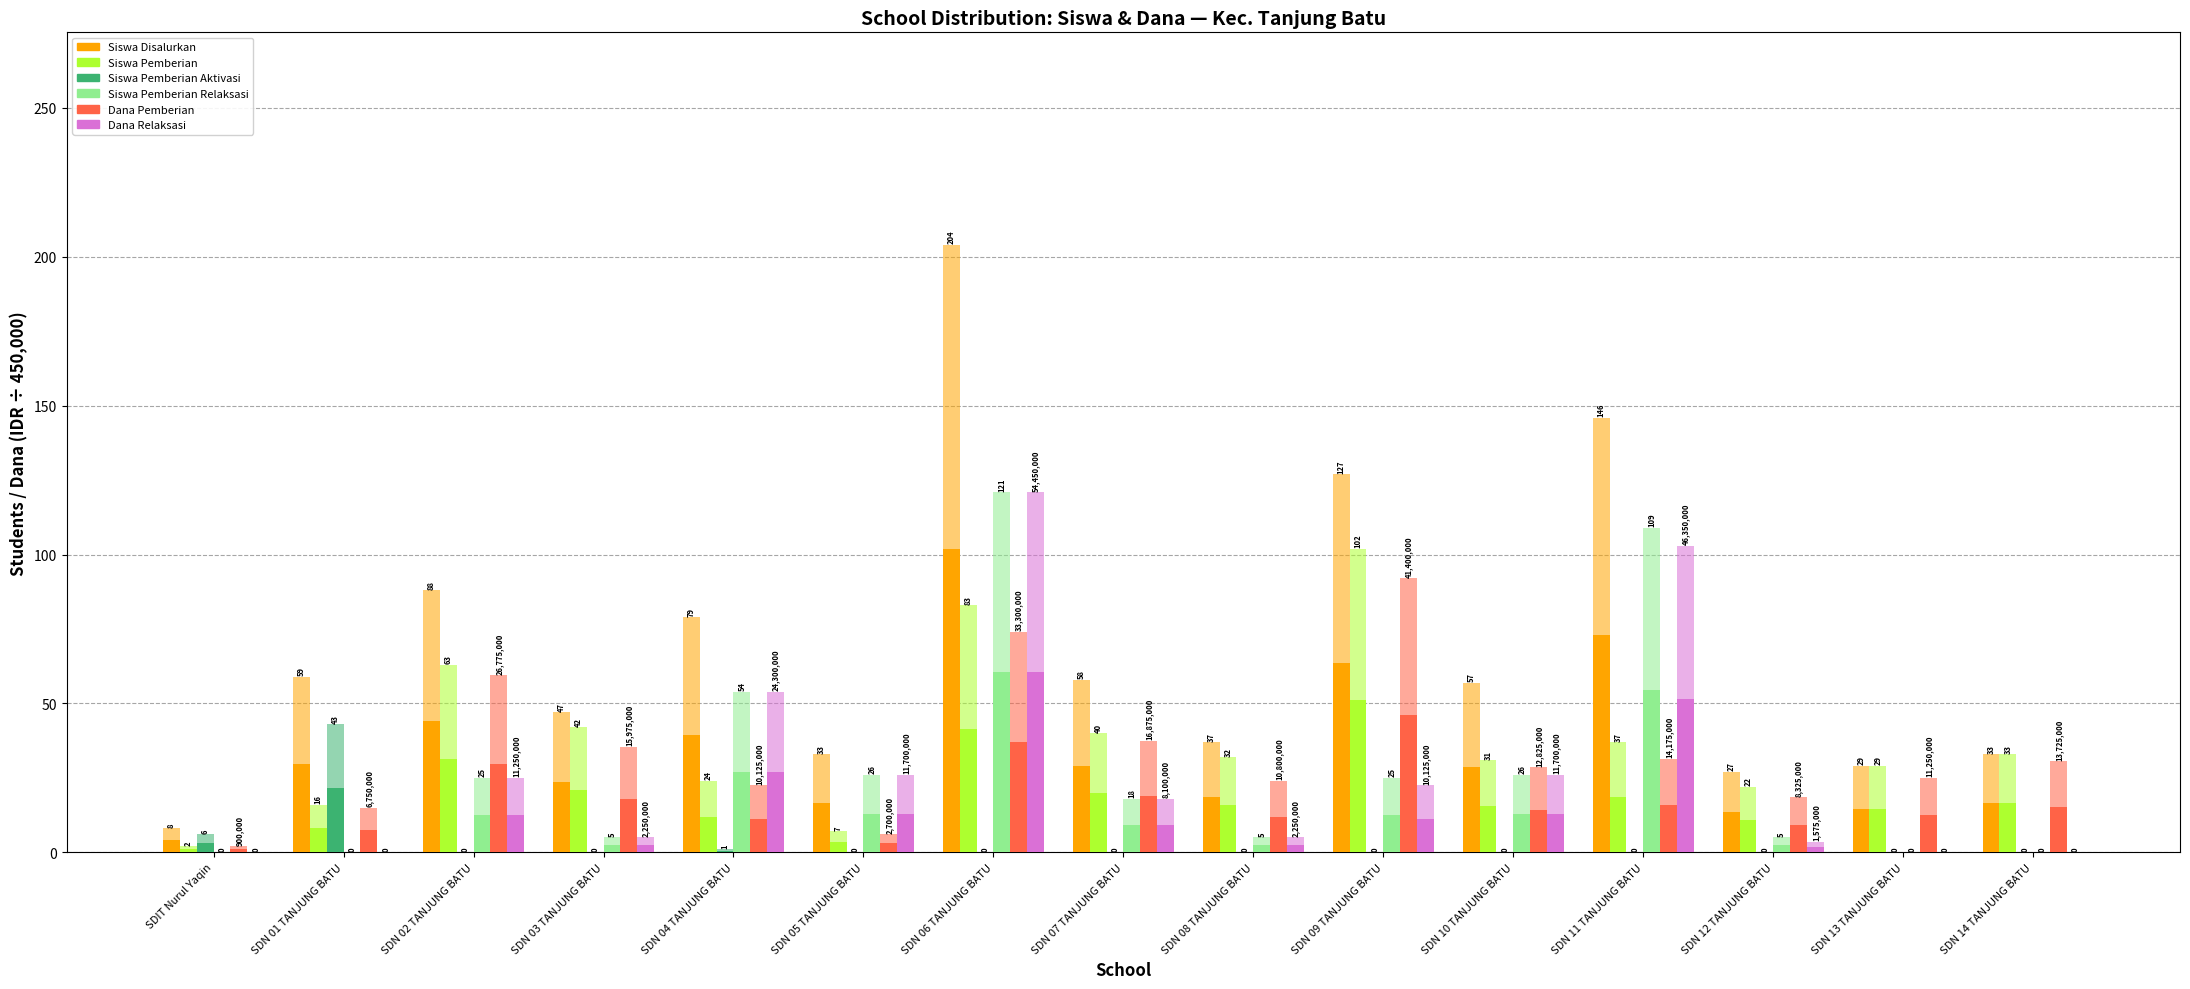

Which series has the widest spread of values?

Siswa Disalurkan